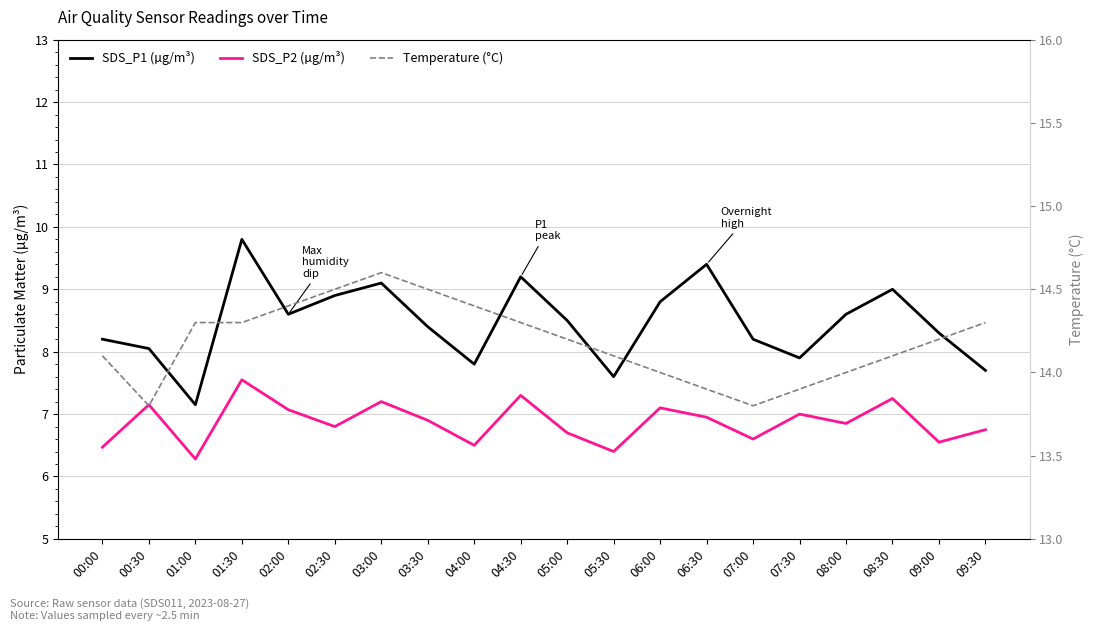

The SDS_P2 (µg/m³) series shows 6.7 at 05:00. True or false?

True